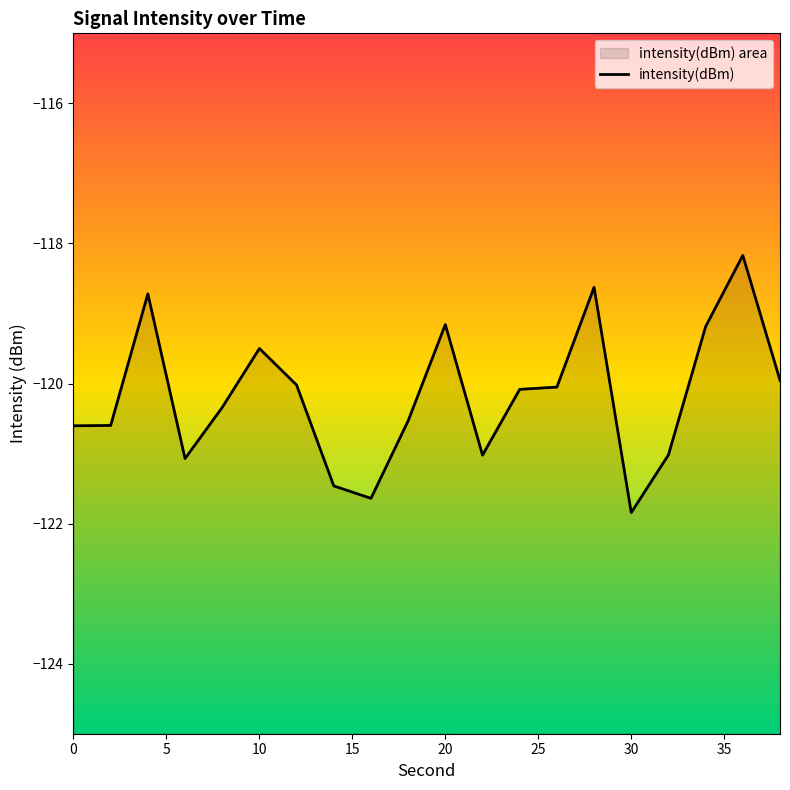

Does the chart have visible grid lines?

No